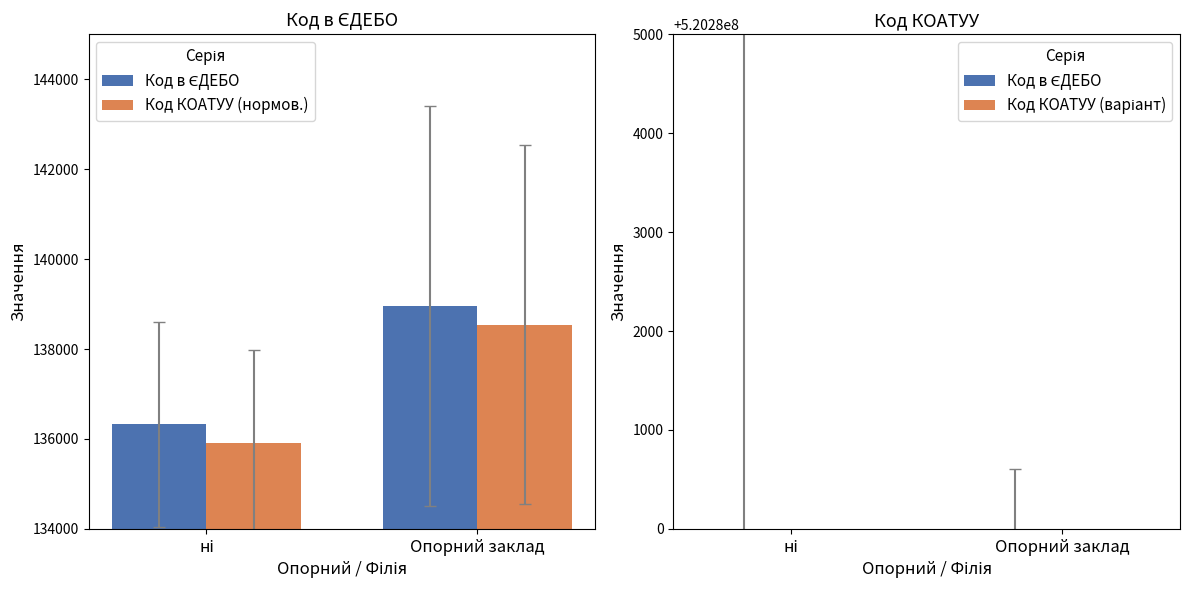

At how many categories does at least one series exceed 371704629?

2